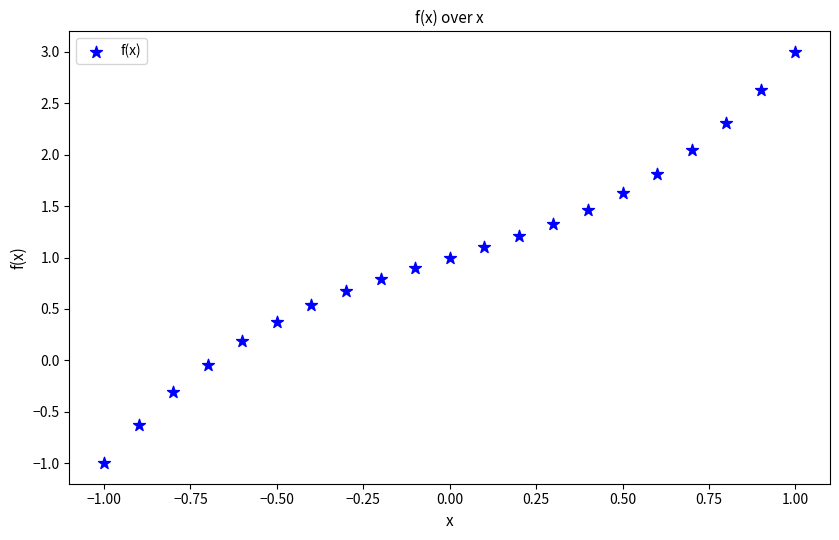

What is the range of X values (max minus min)?

2.0